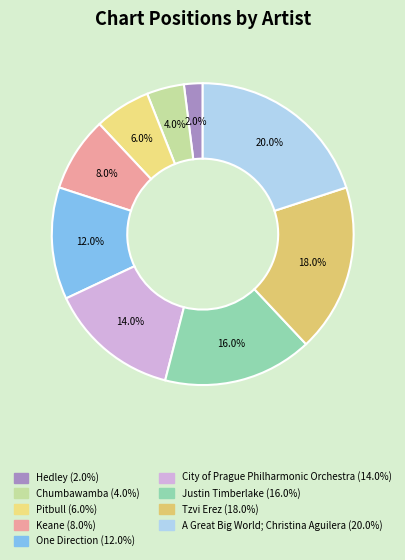

What is the largest slice in the pie chart?

A Great Big World; Christina Aguilera